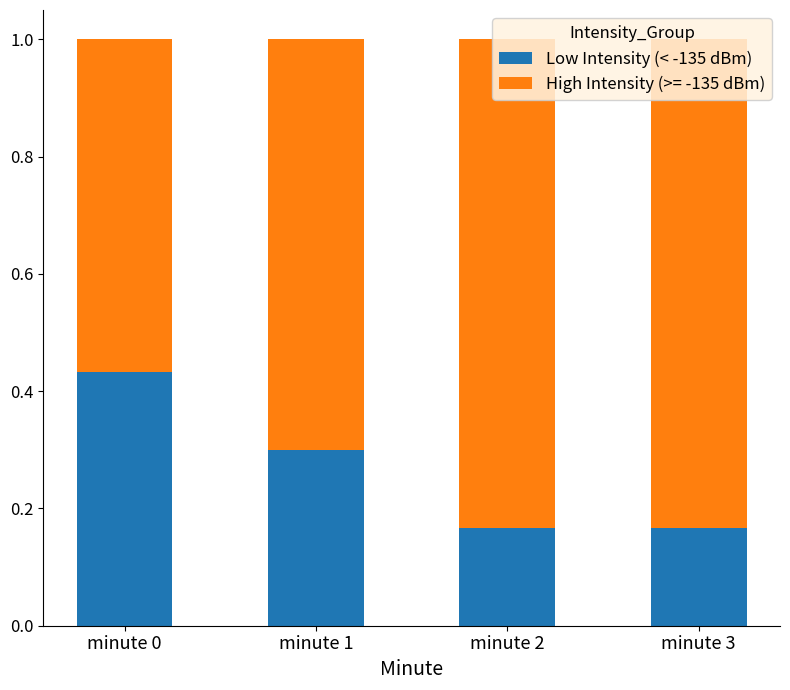

Which category has the highest value in the Low Intensity (< -135 dBm) series?

minute 0